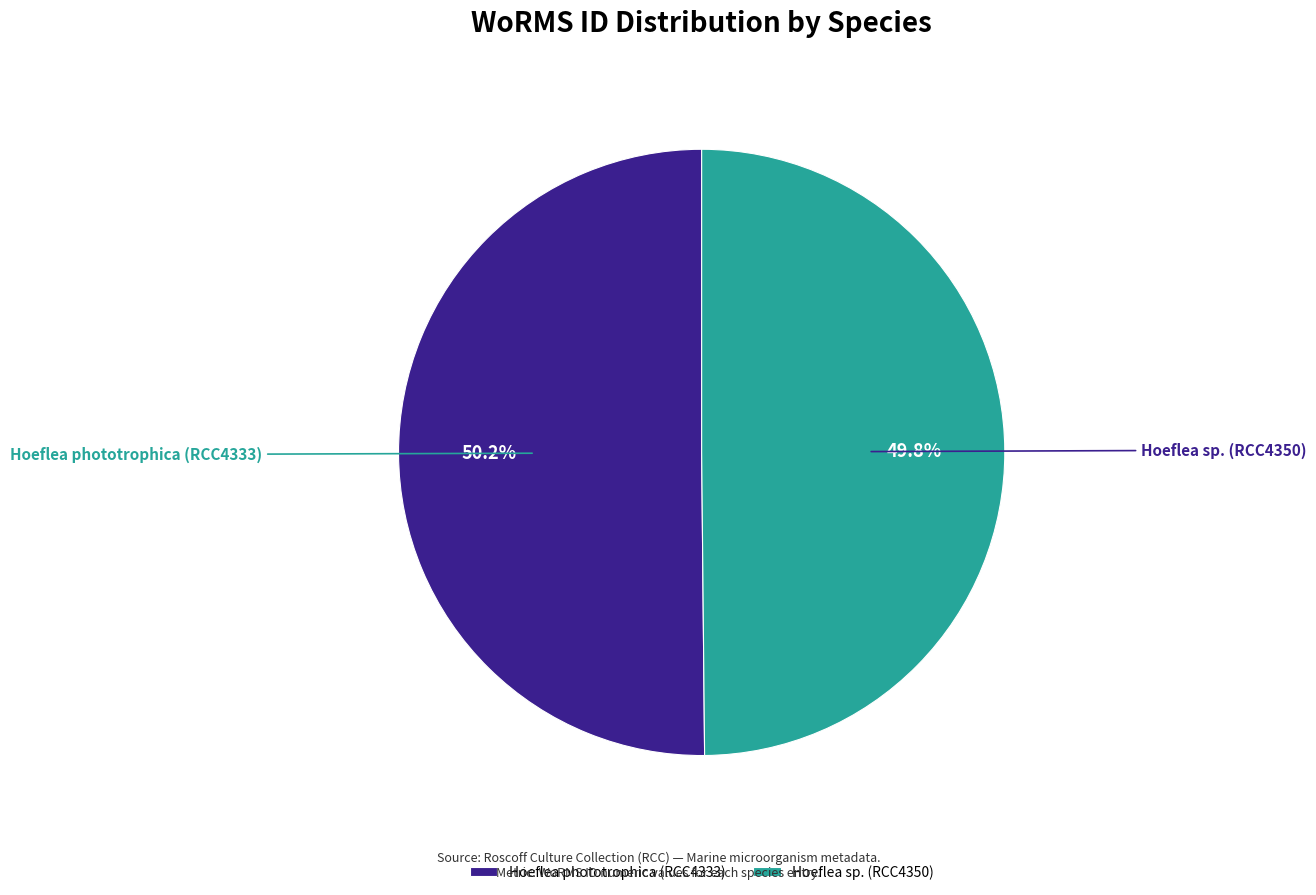

What portion of the pie excludes Hoeflea sp. (RCC4350)?

50.2%